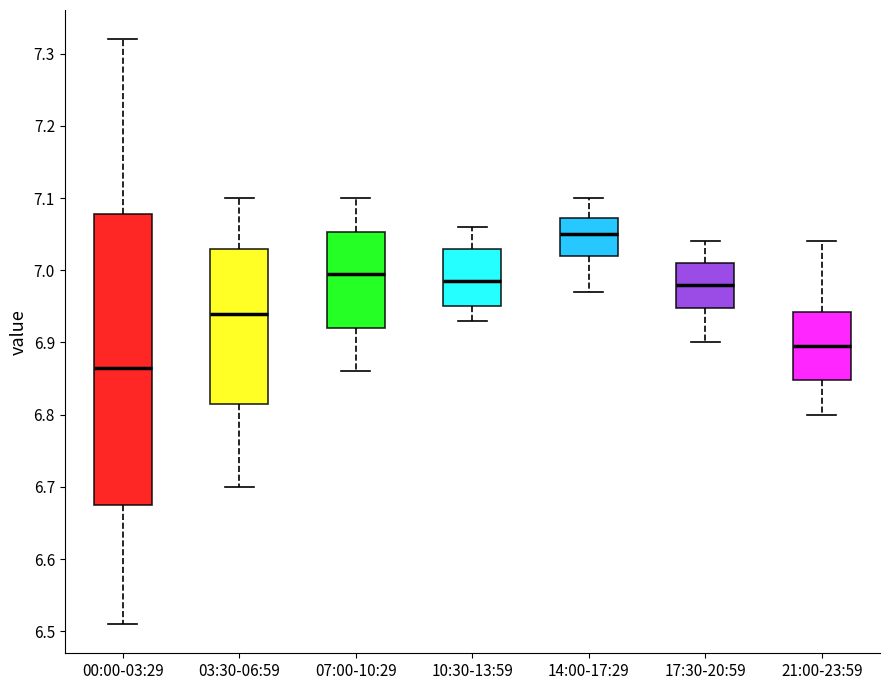

Where does the median line of the box for 03:30-06:59 sit on the y-axis? The values are not printed on the chart, so give them approximately, as read against the axis.

6.94